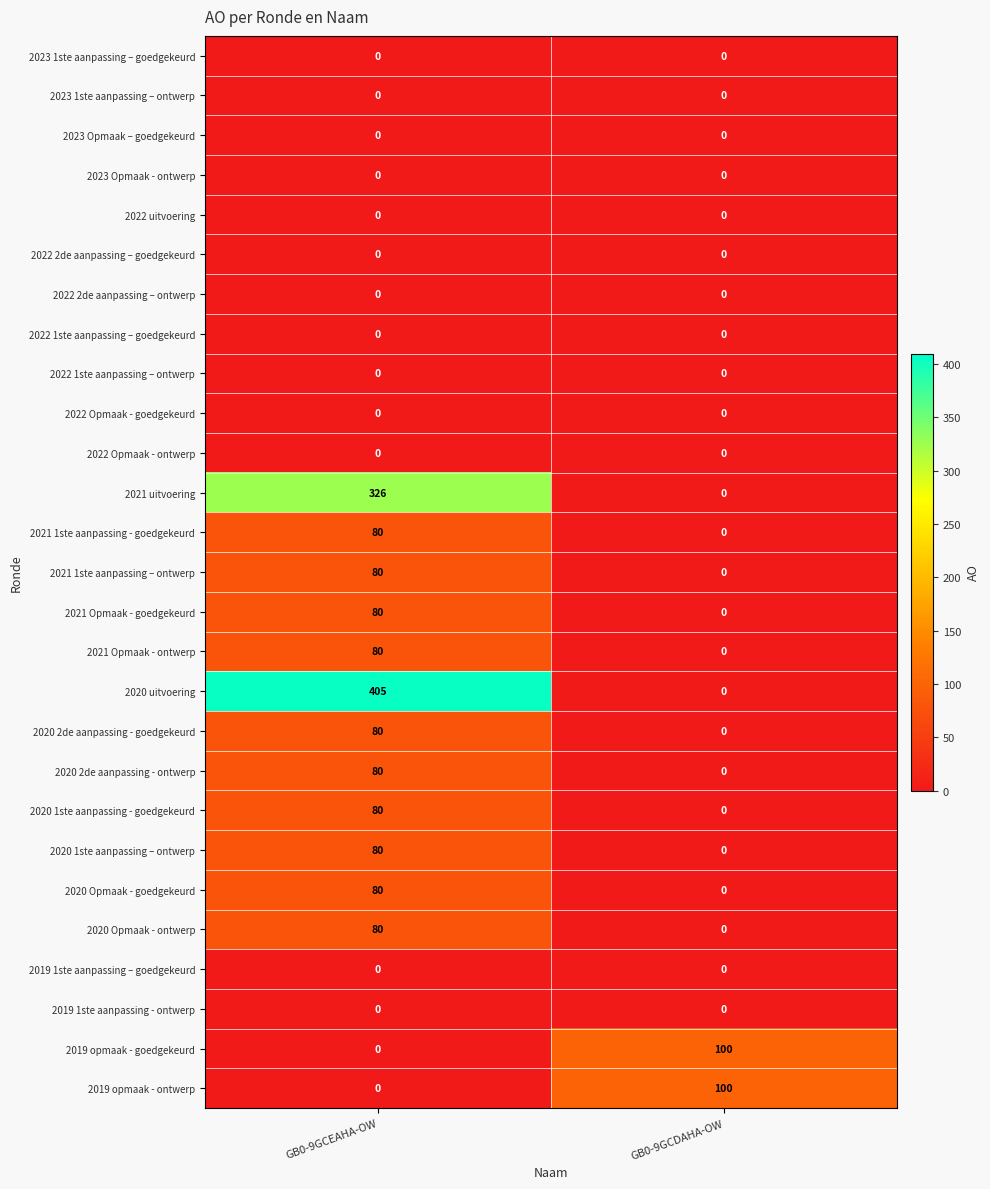

The 2021 Opmaak - ontwerp series shows 80 at GB0-9GCEAHA-OW. True or false?

True